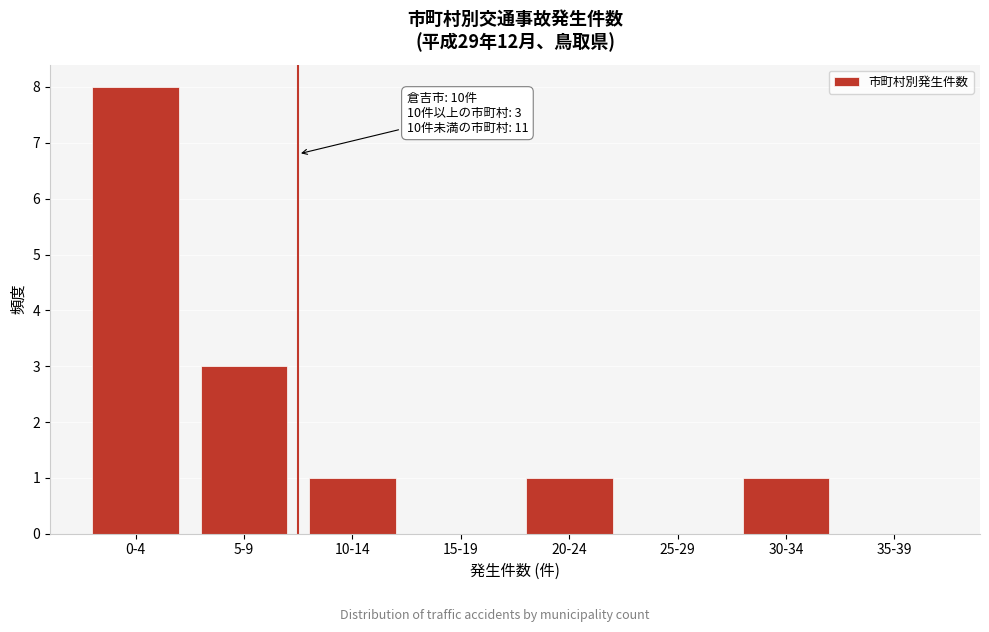

Reading left to right, transcribe all the data shown in this chart.

0-4=8	5-9=3	10-14=1	15-19=0	20-24=1	25-29=0	30-34=1	35-39=0